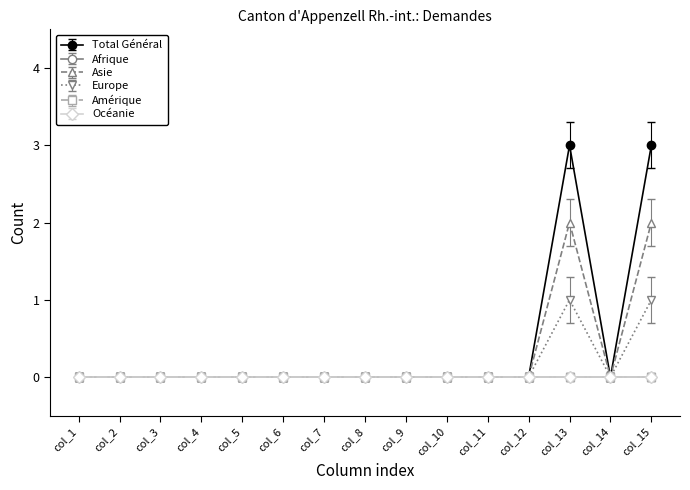

How many lines are shown in the chart?

6